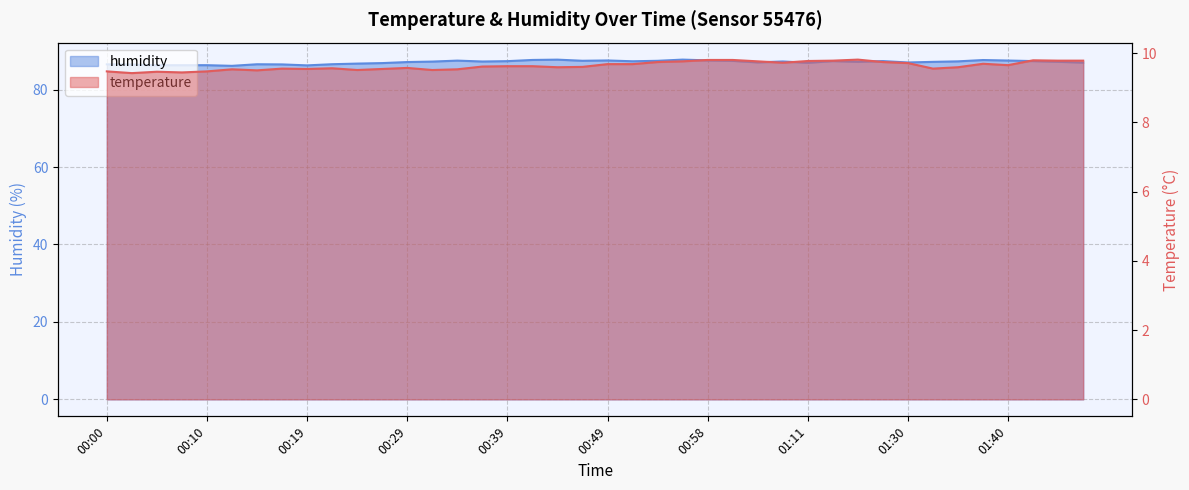

How many data points in humidity are above 87?

25